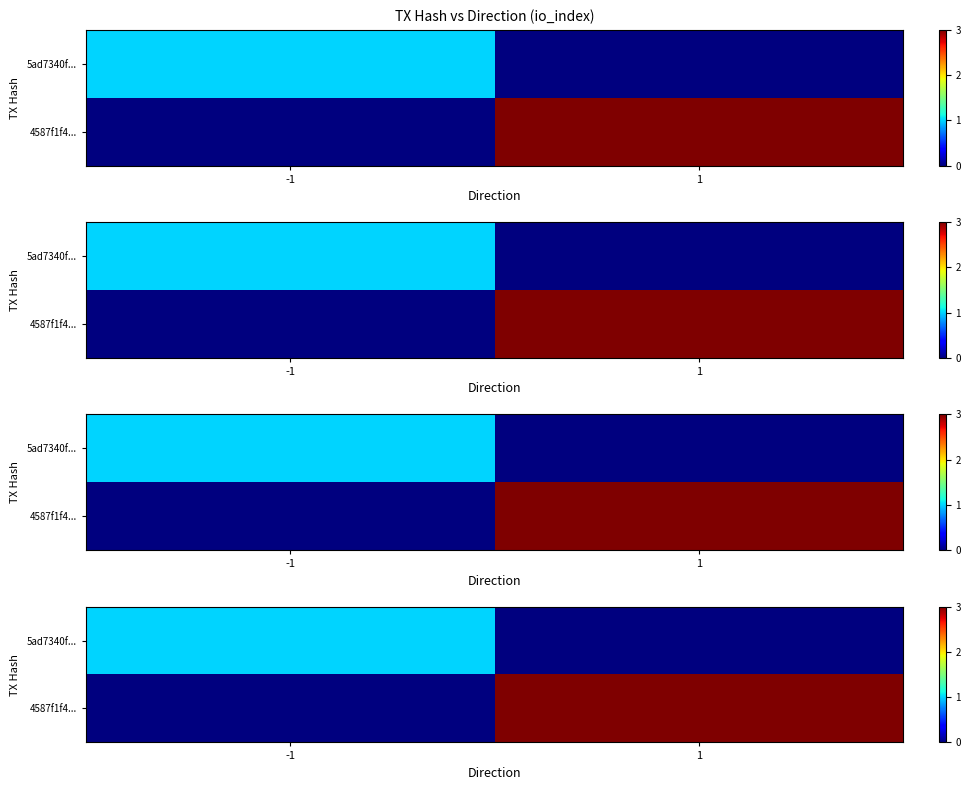

Is it true that 5ad7340f... equals 1 at -1?

True